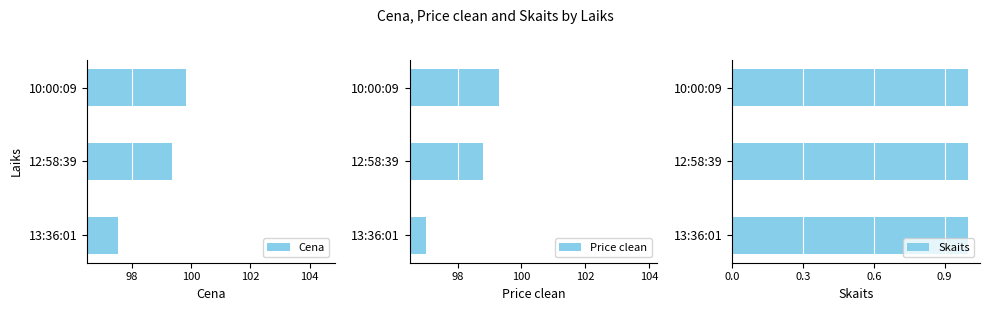

Where is Cena nearest to the value 98?

13:36:01